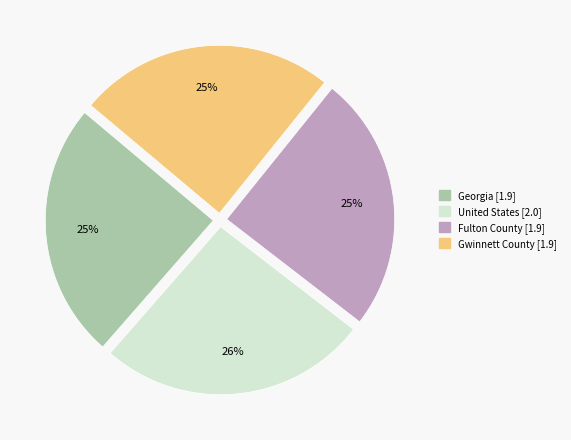

True or false: Gwinnett County accounts for 14% of the total.

False